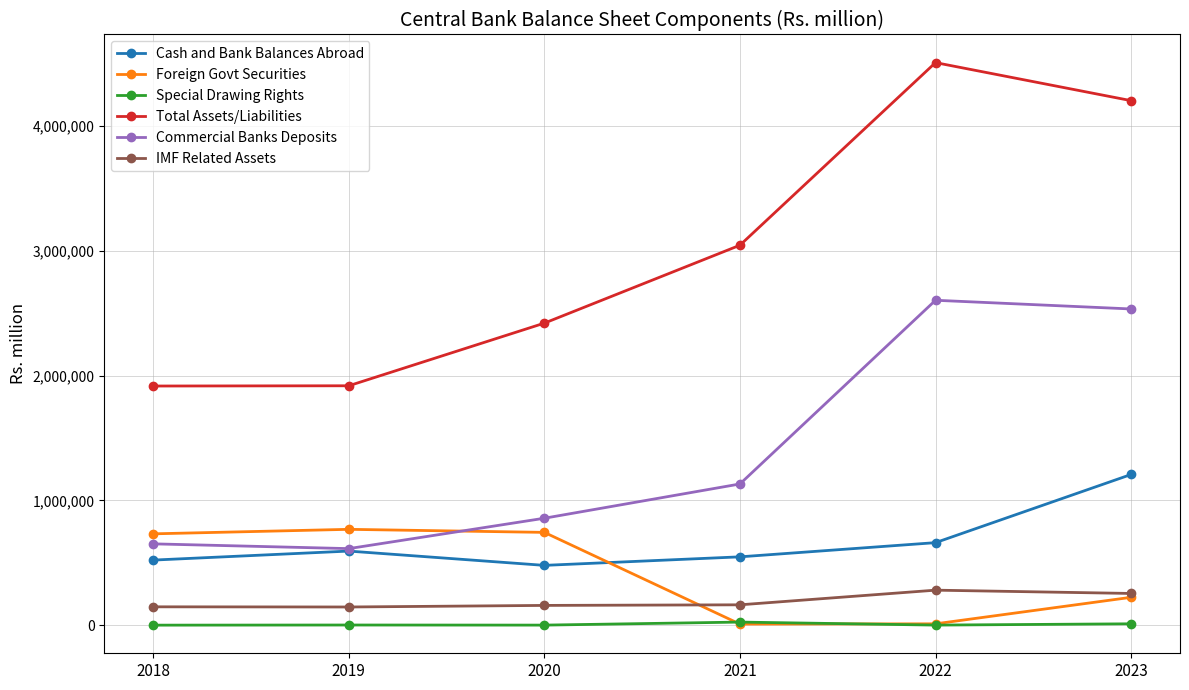

How many lines are shown in the chart?

6